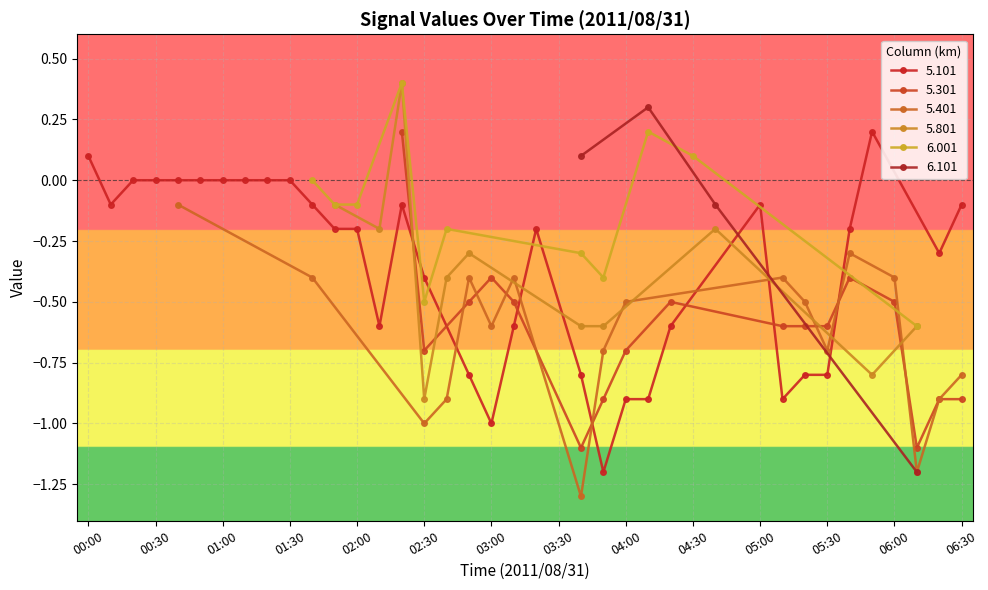

True or false: 5.101 has more than 0 points higher than both neighbors.

True